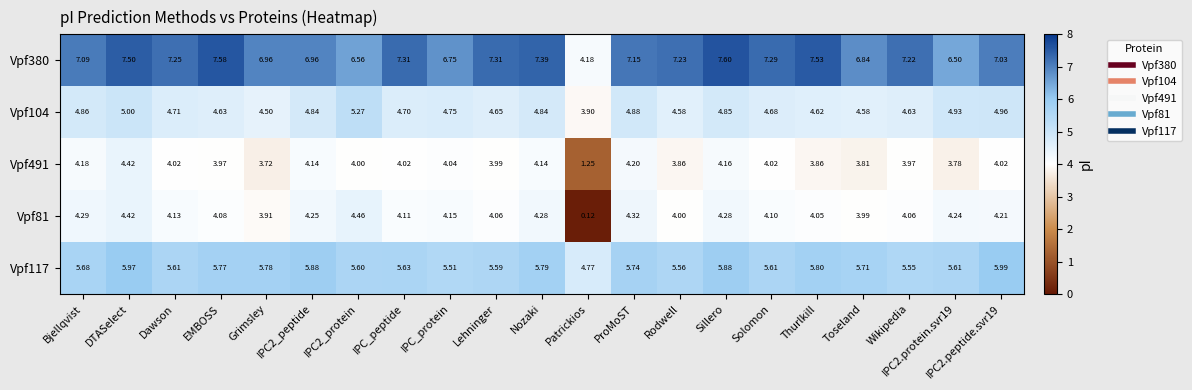

Which category has the lowest value across all series?

Patrickios